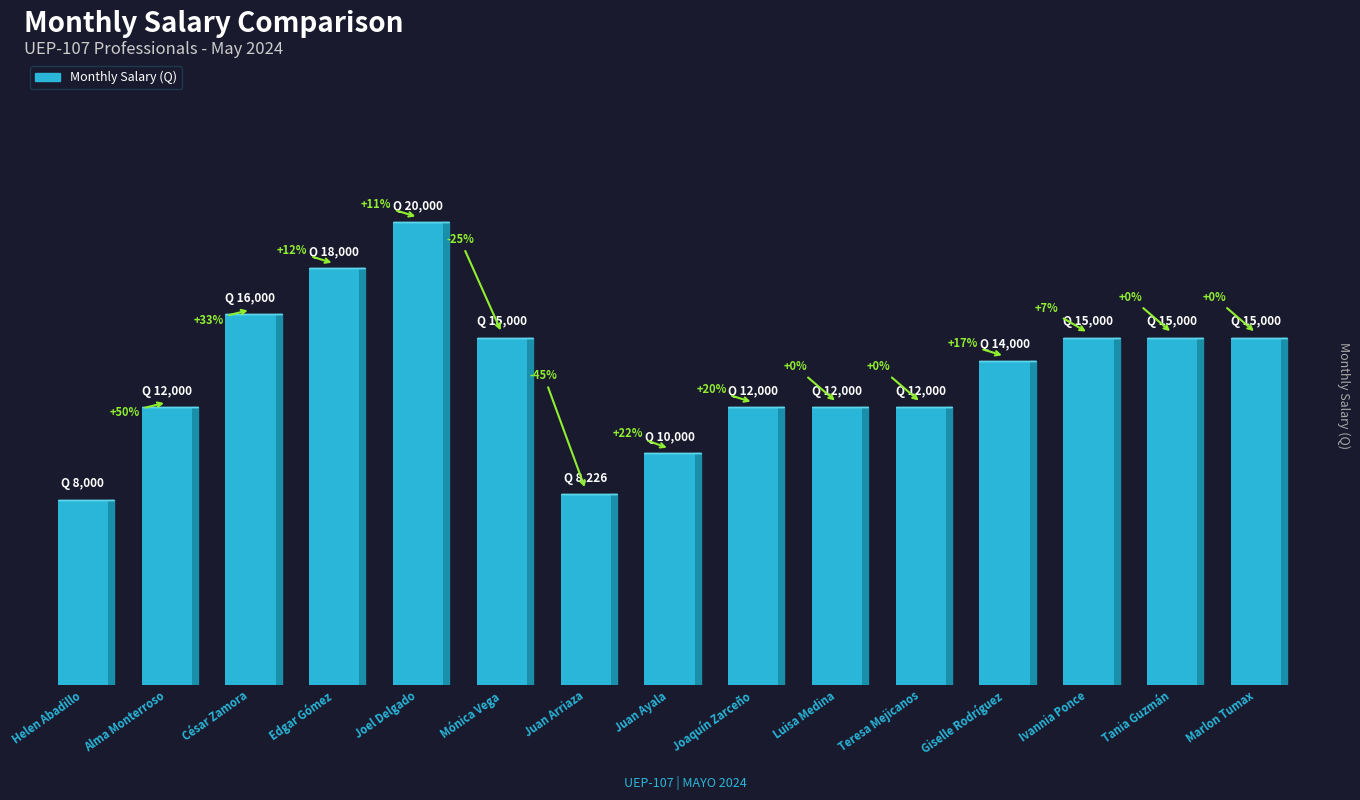

Where does the data first go above 14000?

César Zamora